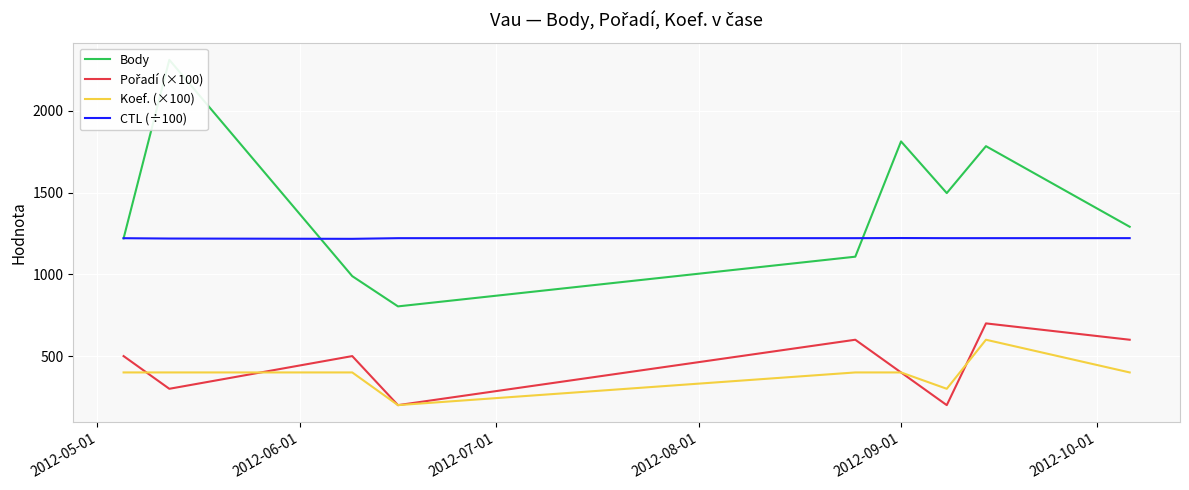

Reading left to right, what are all the values shown in this chart?

Body: 1220.0	2312.0	989.0	804.0	1108.0	1813.0	1497.0	1784.0	1291.0
Pořadí (×100): 500.0	300.0	500.0	200.0	600.0	400.0	200.0	700.0	600.0
Koef. (×100): 400.0	400.0	400.0	200.0	400.0	400.0	300.0	600.0	400.0
CTL (÷100): 1221.1	1219.0	1217.2	1221.2	1221.3	1222.1	1221.3	1221.3	1221.4